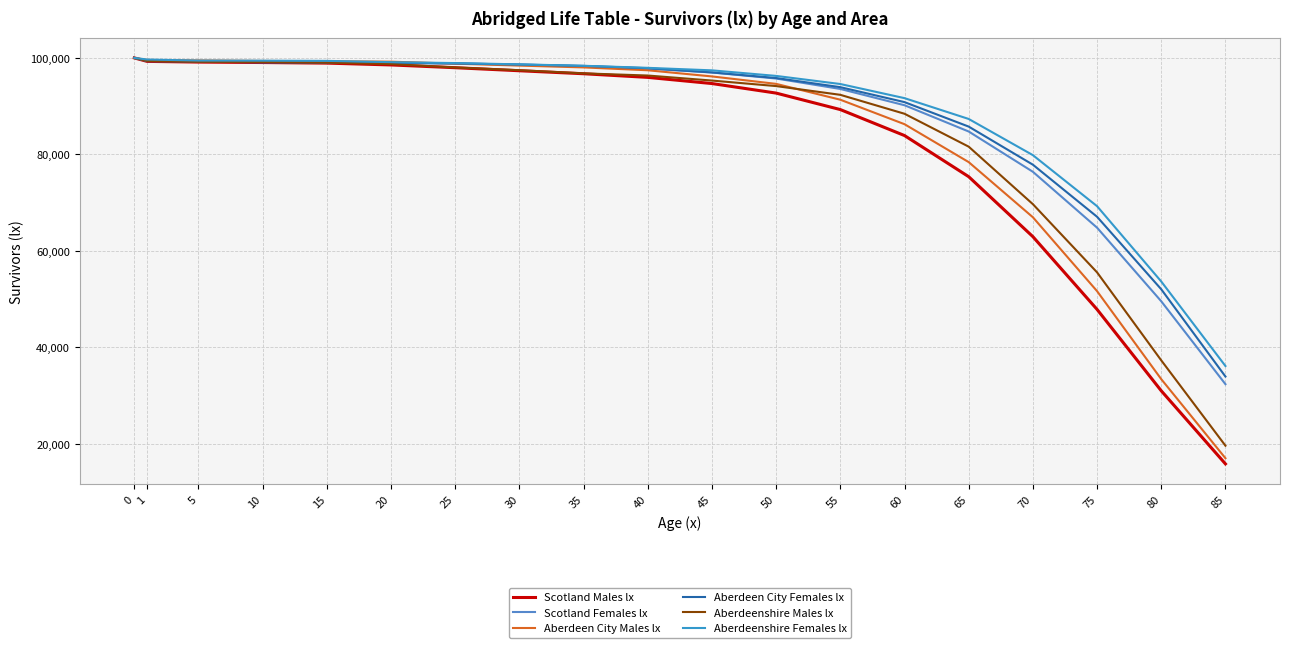

True or false: Aberdeenshire Males lx and Scotland Females lx cross at least once.

False